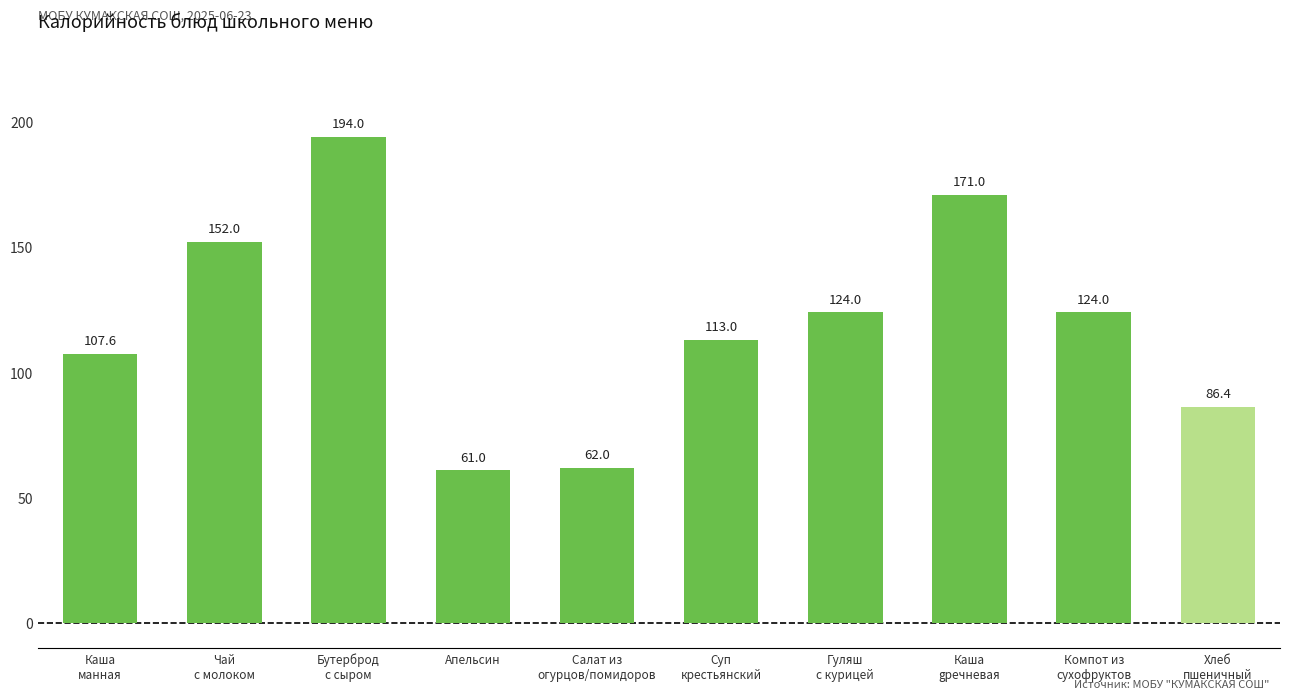

What is the value of the 8th bar from the left?

171.0